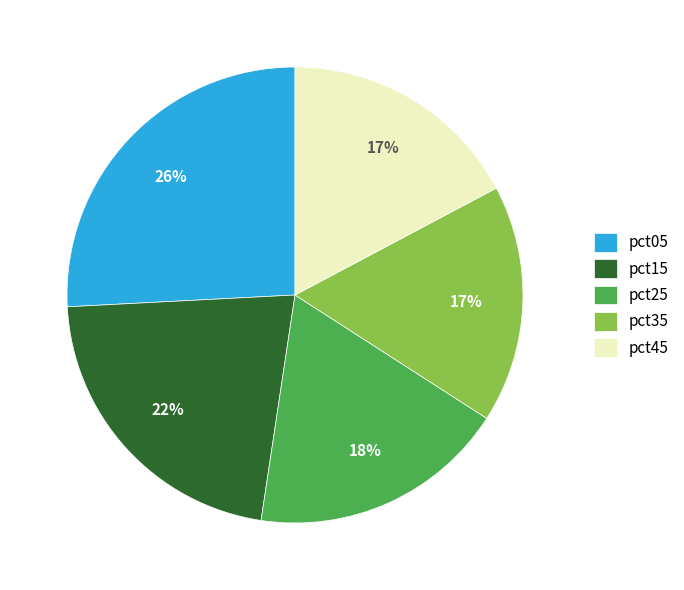

Does any single category account for the majority?

No